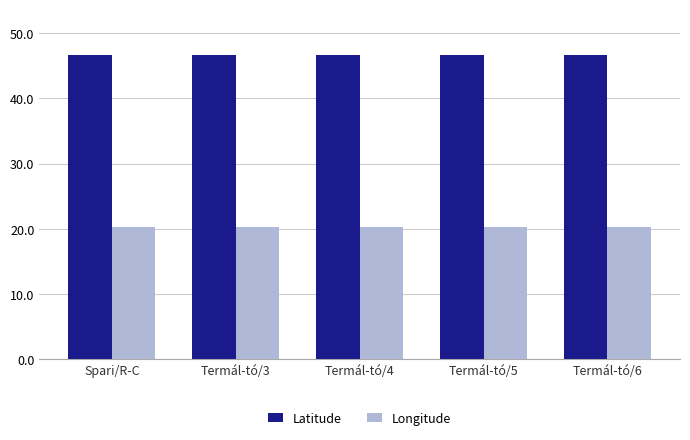

Reading left to right, transcribe all the data shown in this chart.

Latitude: Spari/R-C=46.7	Termál-tó/3=46.7	Termál-tó/4=46.7	Termál-tó/5=46.7	Termál-tó/6=46.7
Longitude: Spari/R-C=20.3	Termál-tó/3=20.3	Termál-tó/4=20.3	Termál-tó/5=20.3	Termál-tó/6=20.3